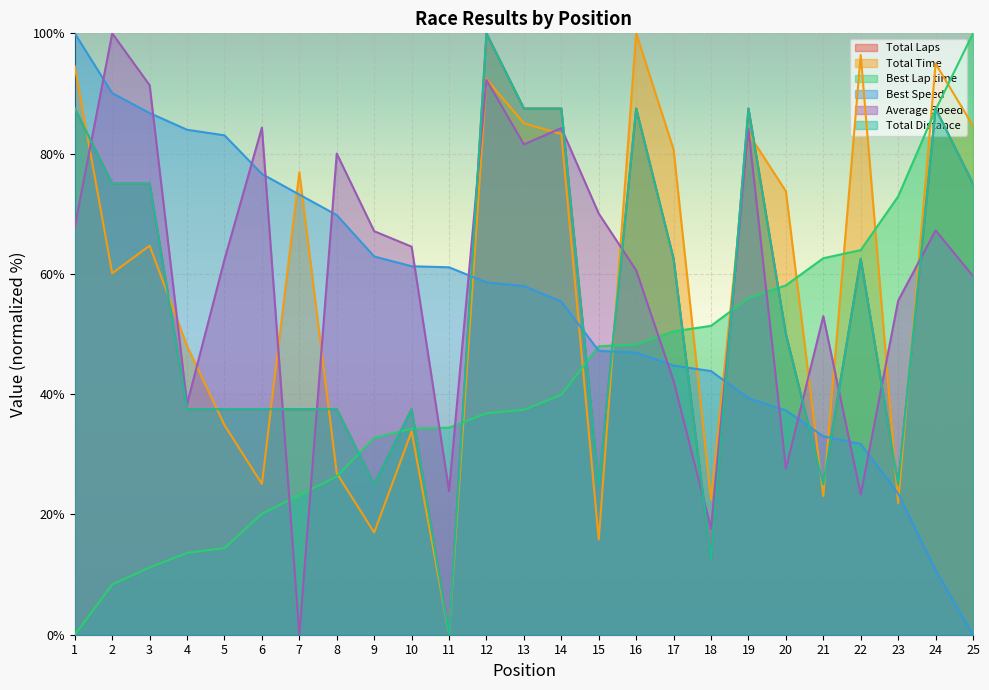

What is the sum of all Best Speed values?

1378.9